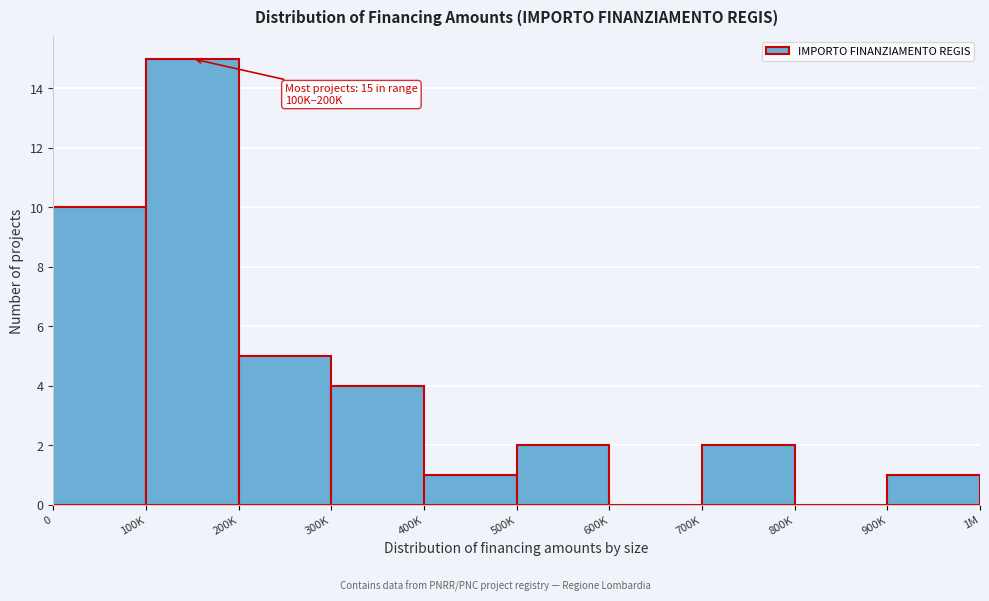

Reading right to left, extract all data points from this chart.

900K=1	800K=0	700K=2	600K=0	500K=2	400K=1	300K=4	200K=5	100K=15	0=10